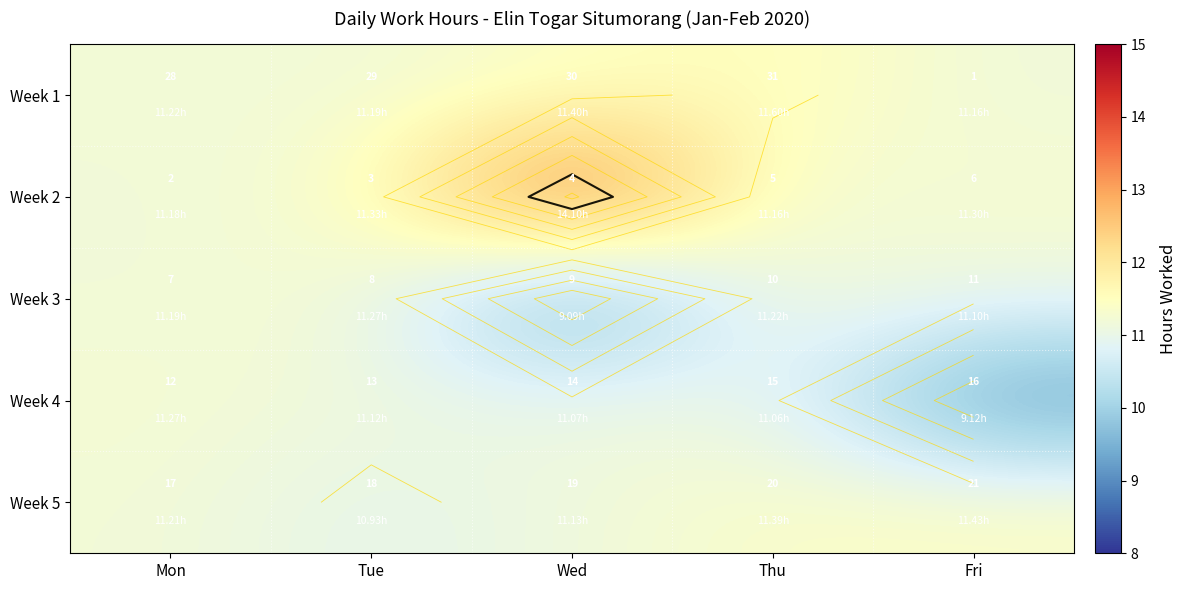

What is the difference between the Week 2 values at Wed and Mon?

2.9